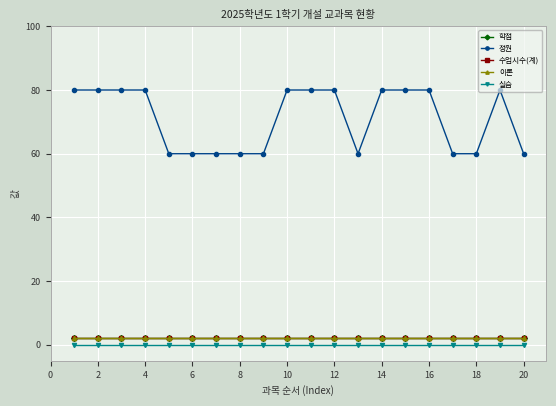

Is this an area chart (filled region under the line)?

No